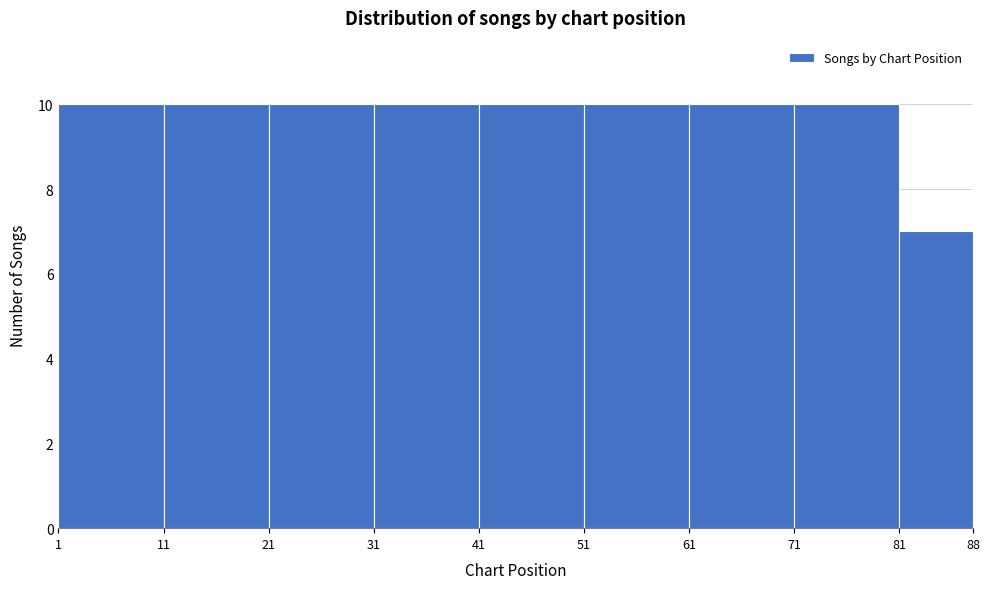

Reading left to right, transcribe this chart: for each bar, give the range it covers on the x-axis and its height. The values are not printed on the chart, so give them approximately, as read against the axis.

1 to 11: 10
11 to 21: 10
21 to 31: 10
31 to 41: 10
41 to 51: 10
51 to 61: 10
61 to 71: 10
71 to 81: 10
81 to 88: 7